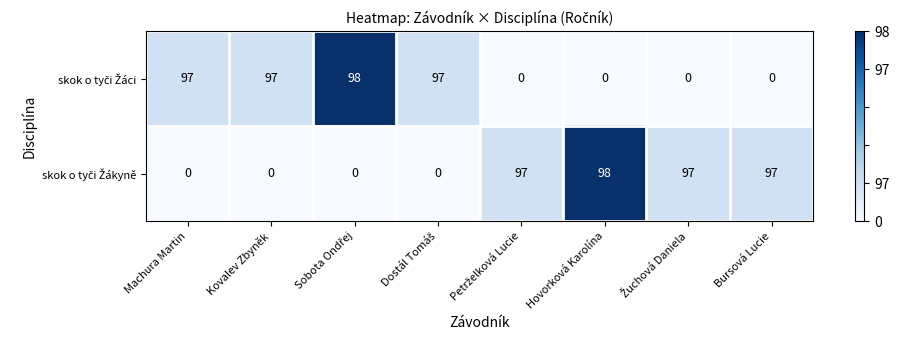

What is the total value across all series at Bursová Lucie?

97